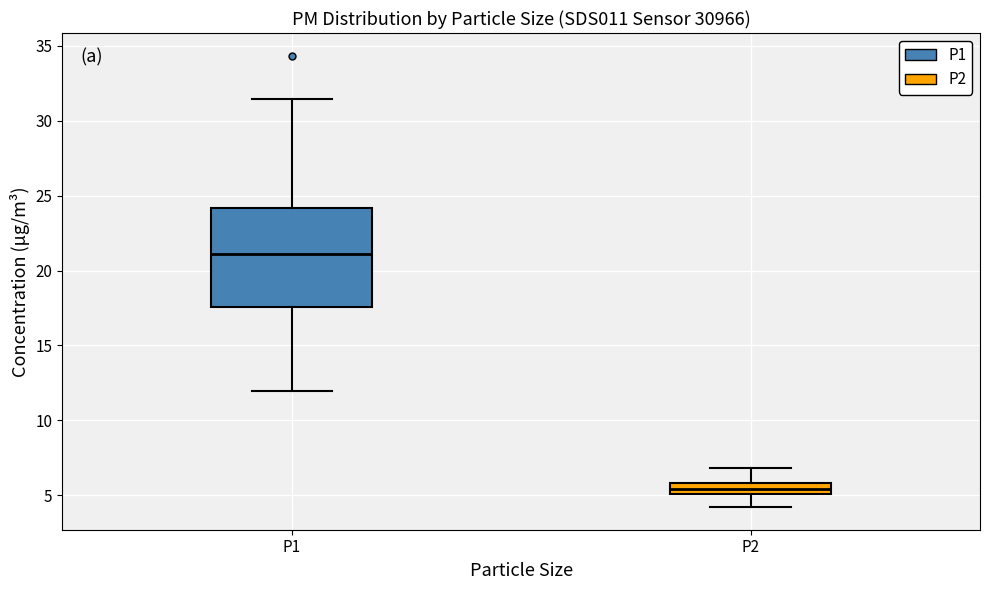

Which box has the lowest median line?

P2